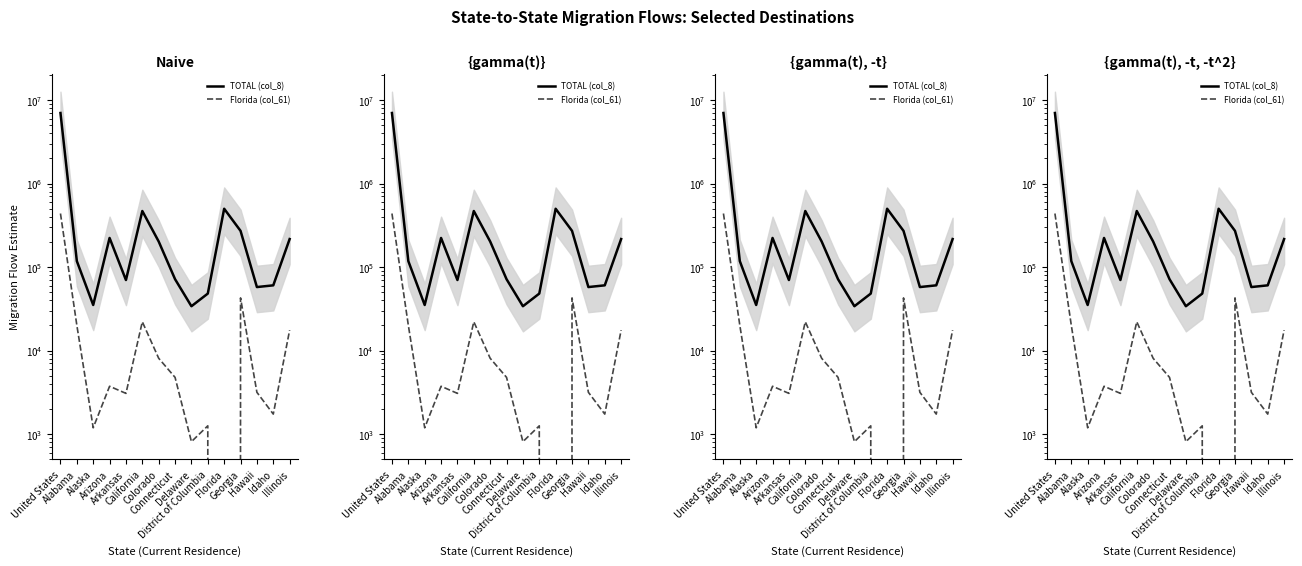

At how many categories does at least one series exceed 698583?

1